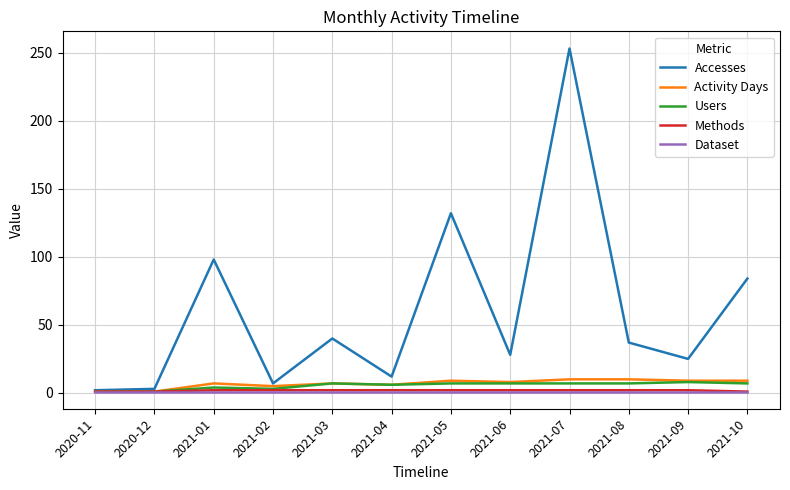

What is the maximum value for Activity Days?

10